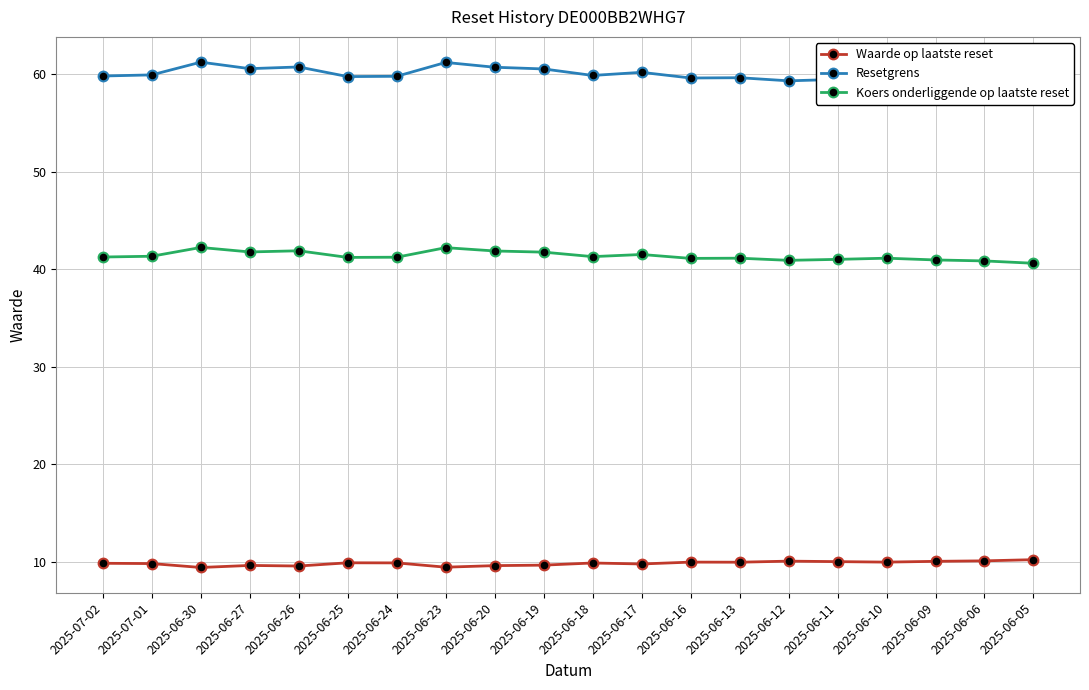

What is the lowest value of the Resetgrens series?

58.9